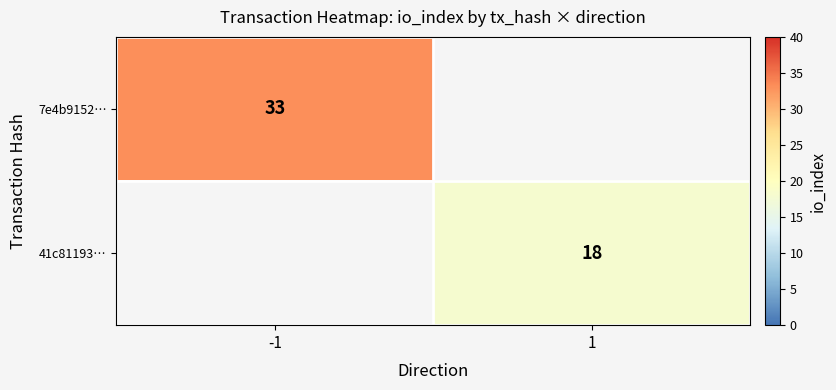

True or false: 41c81193… has a value of 31 at 1.

False